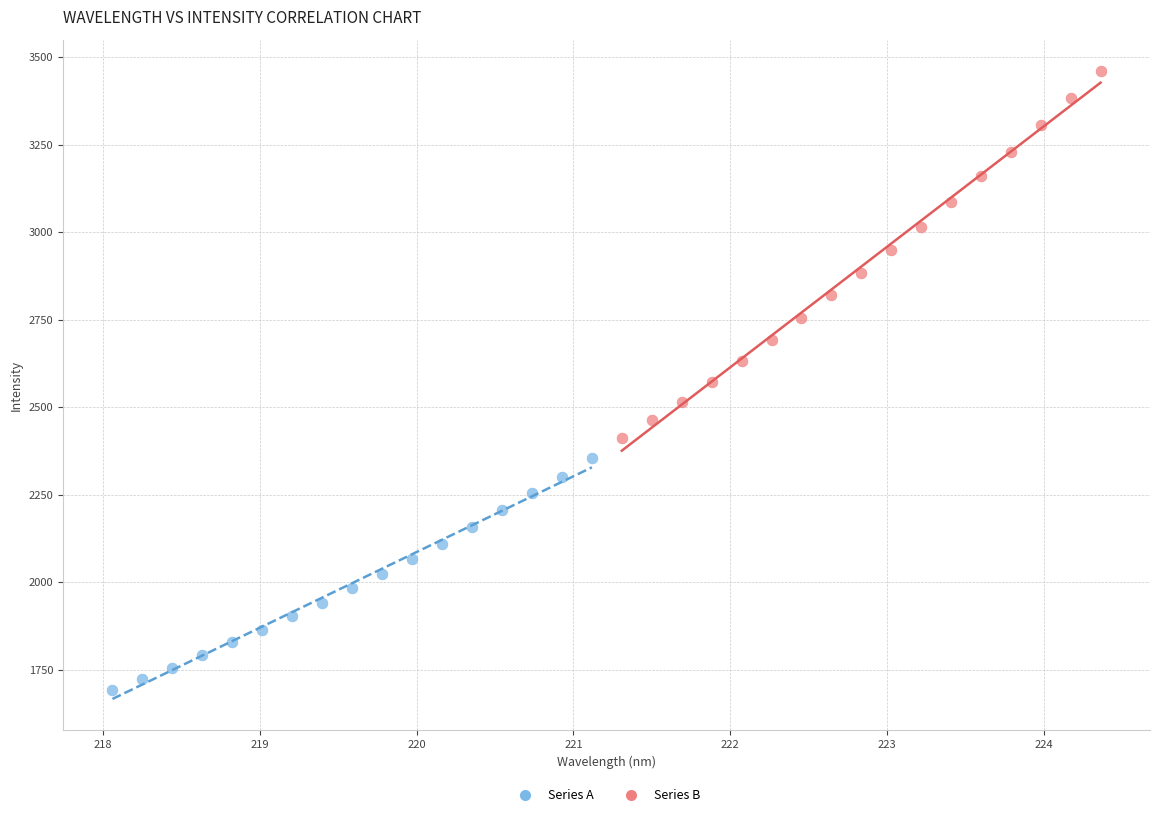

Which series reaches the minimum Y coordinate?

Series A